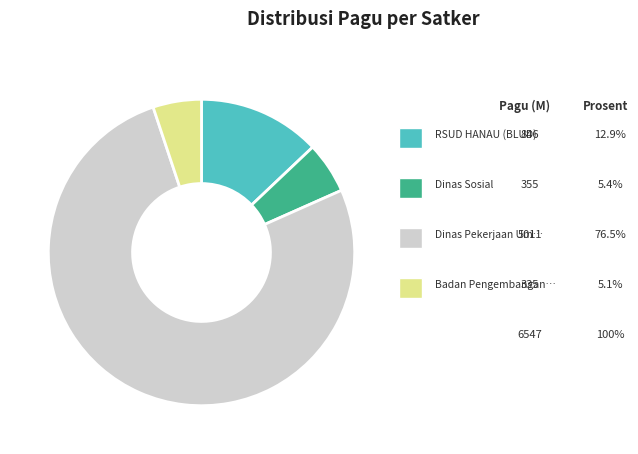

Is there any slice that represents more than half of the pie?

Yes